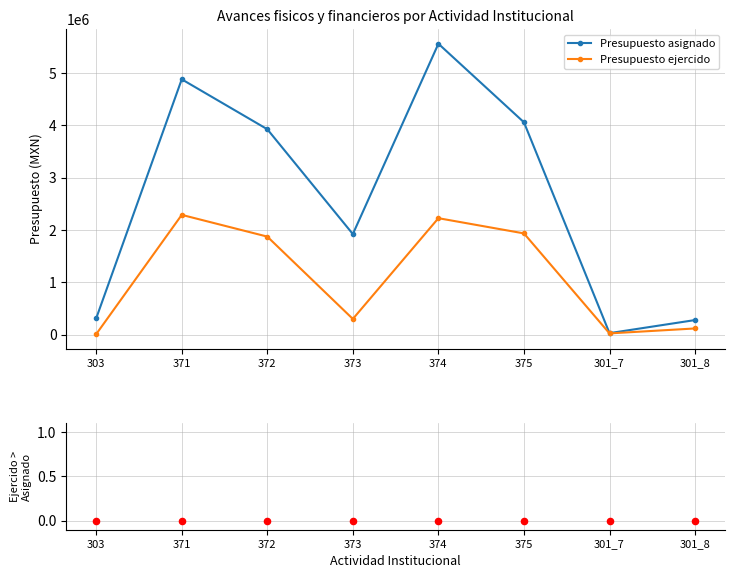

Which series has the largest total across all categories?

Presupuesto asignado